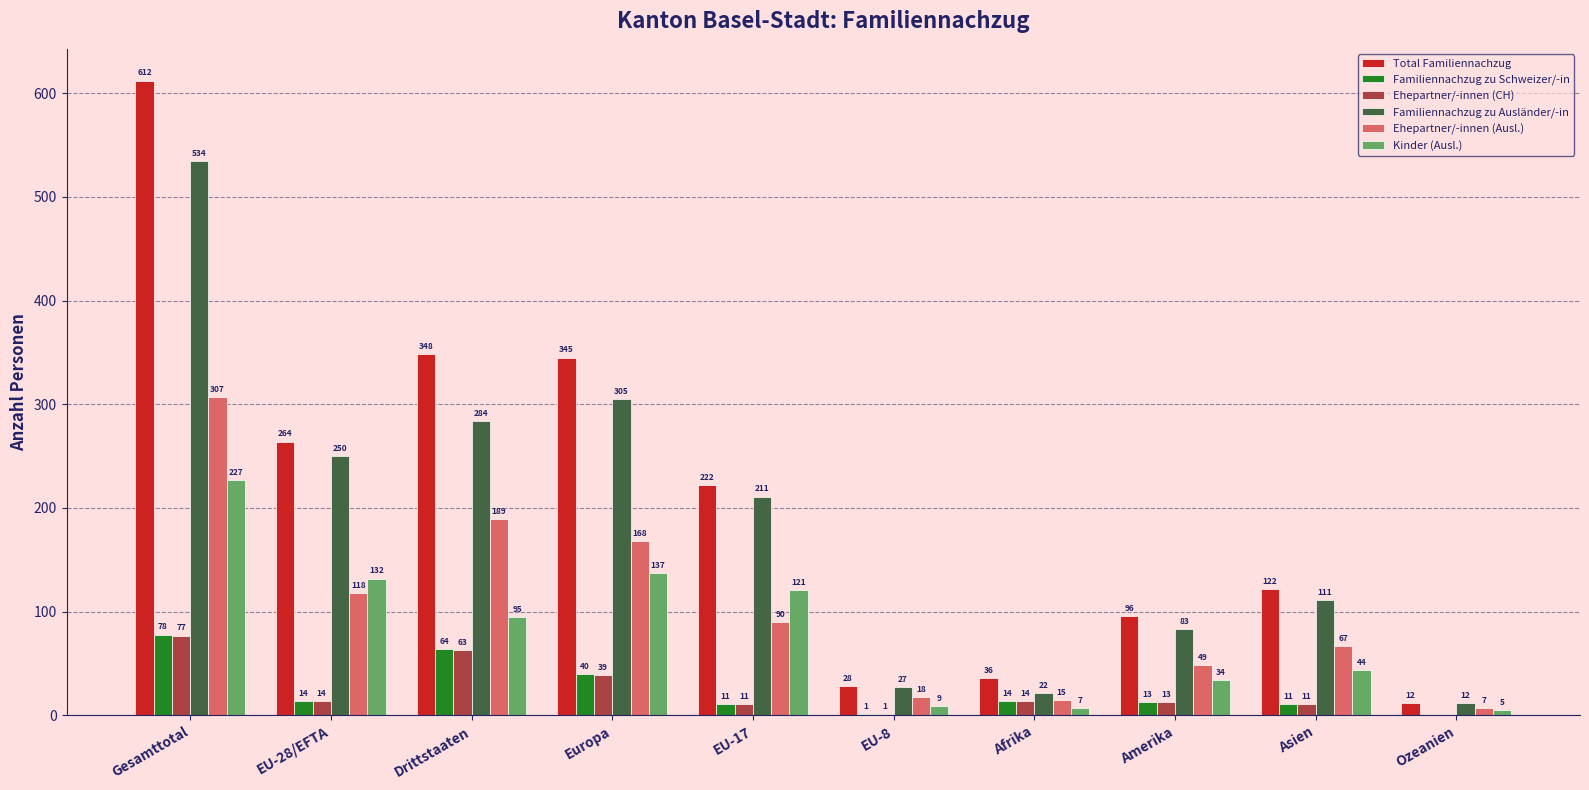

What is the sum of the Ehepartner/-innen (CH) values at Drittstaaten and Gesamttotal?

140